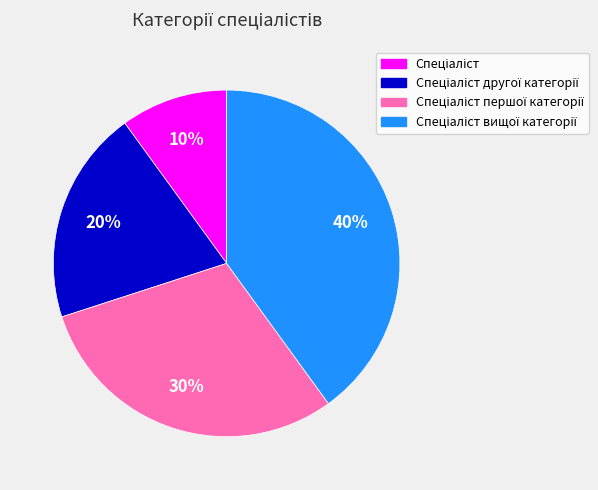

To the nearest percent, what is the average slice percentage?

25%